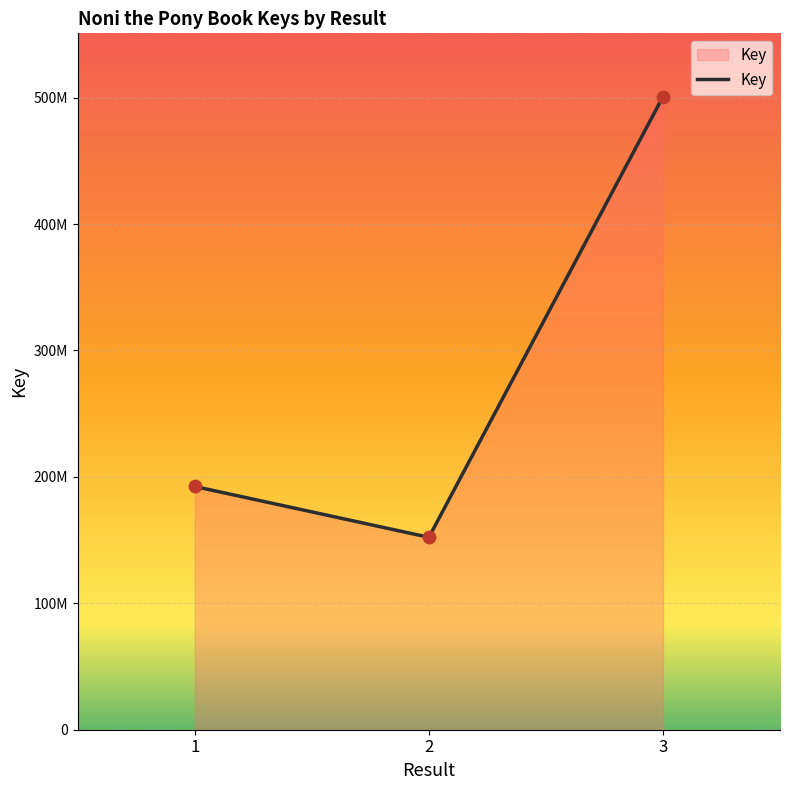

What is the change in value from 1 to 3?

+308352417